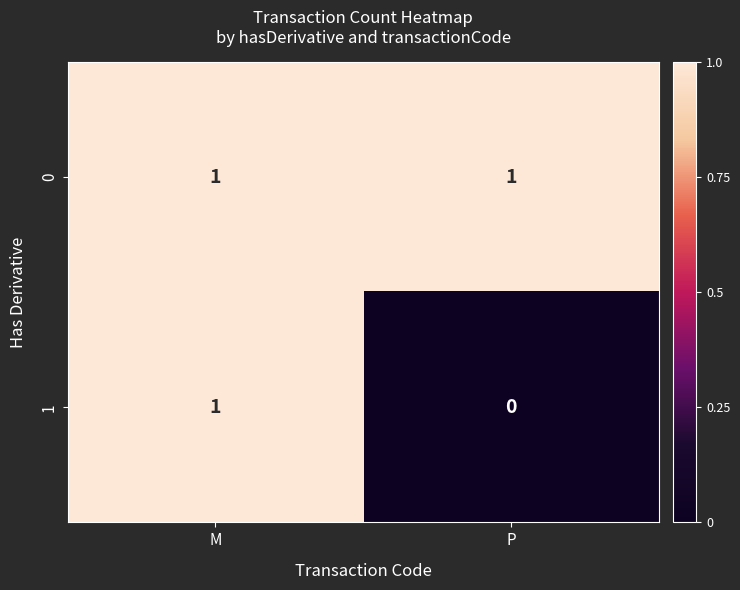

List the series in order of their overall mean, lowest first.

1, 0